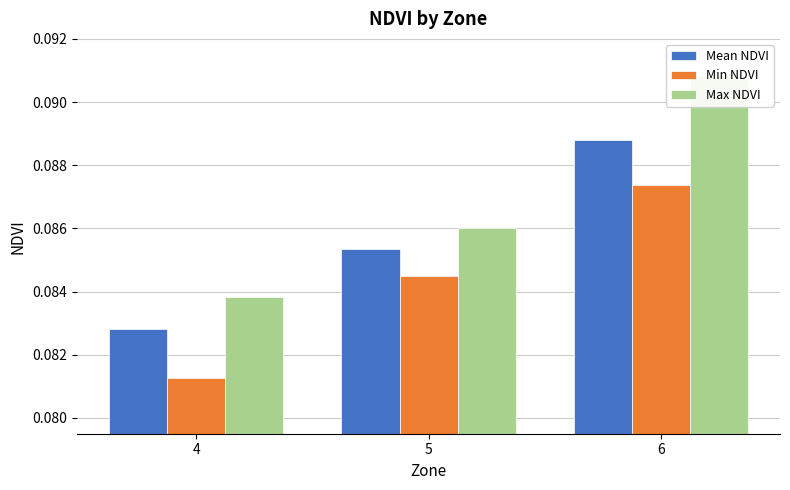

What are all the series names shown in the legend?

Mean NDVI, Min NDVI, Max NDVI